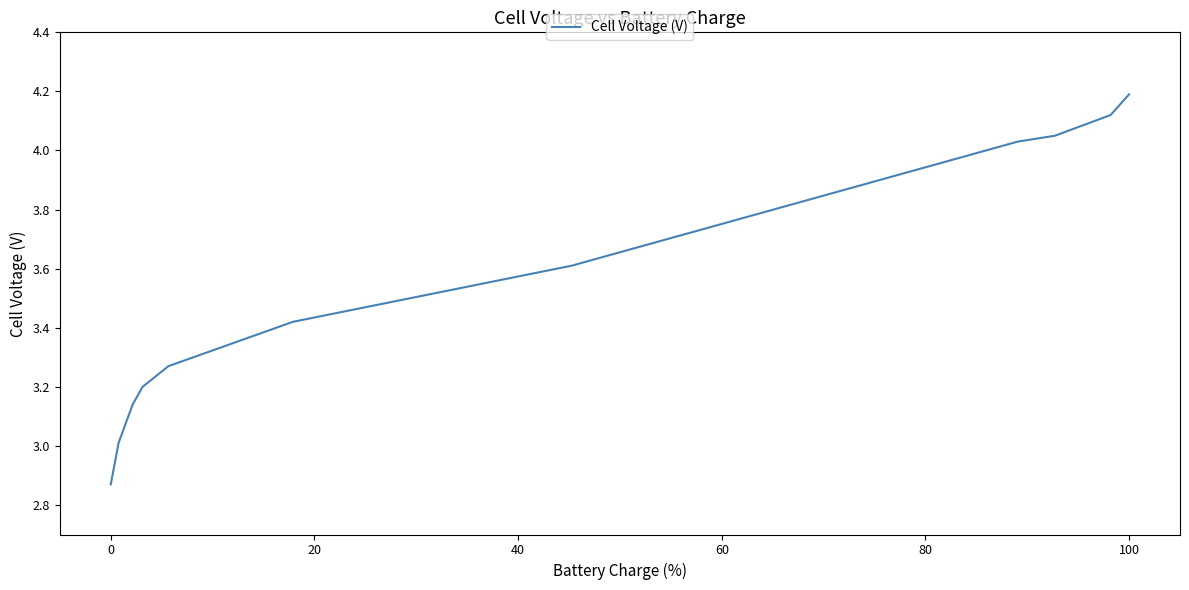

What is the maximum value shown in the chart?

4.2